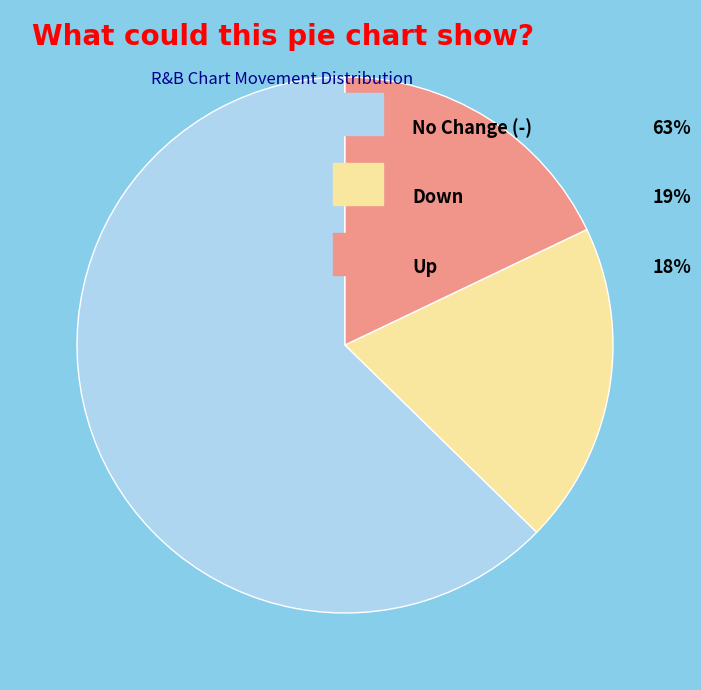

Is there any slice that represents more than half of the pie?

Yes